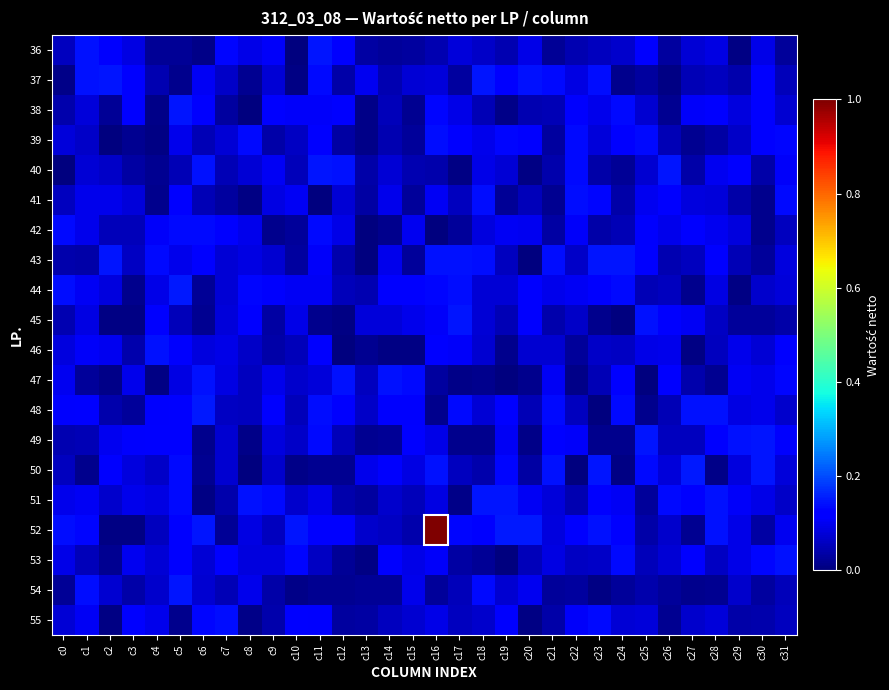

At how many categories does at least one series exceed 0?

32